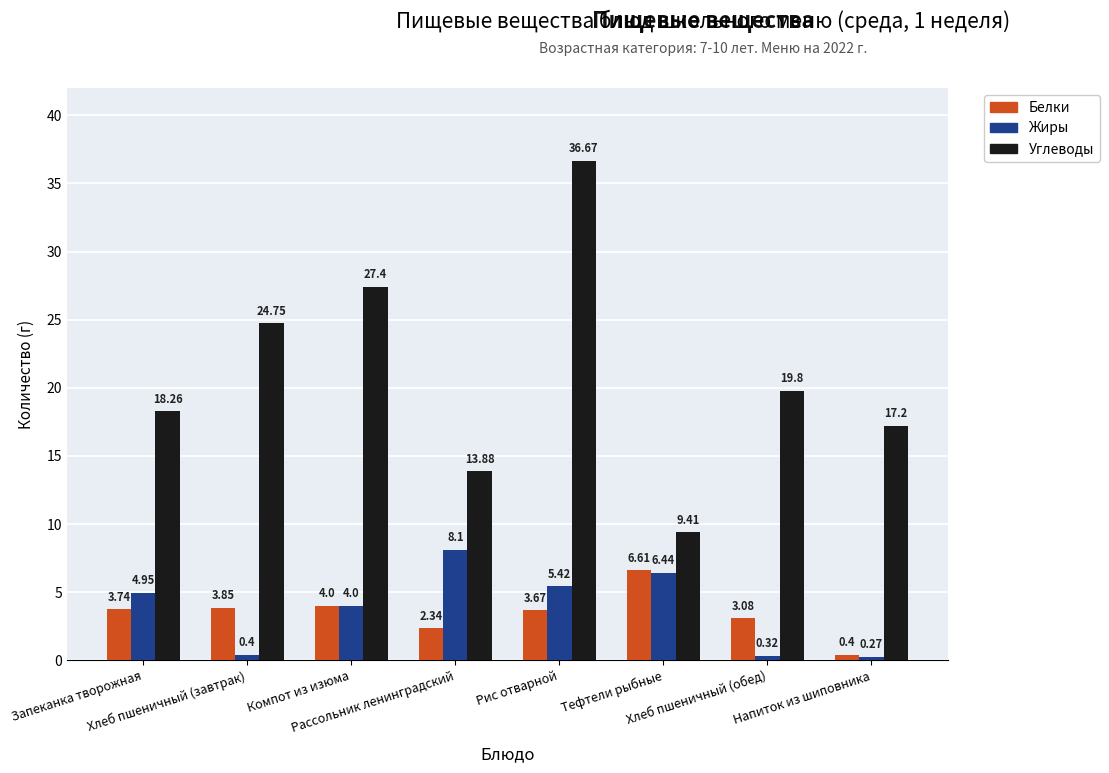

Count the number of data series in this chart.

3